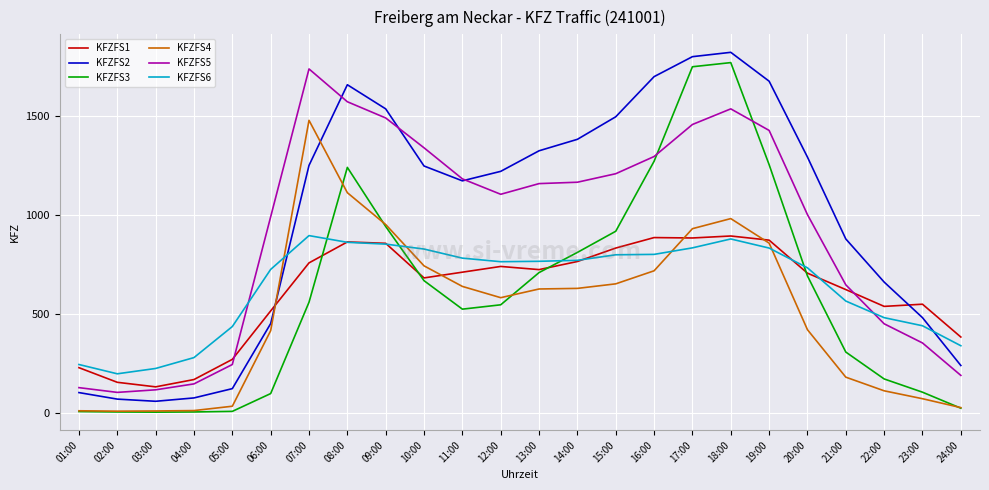

Which series has the widest spread of values?

KFZFS3